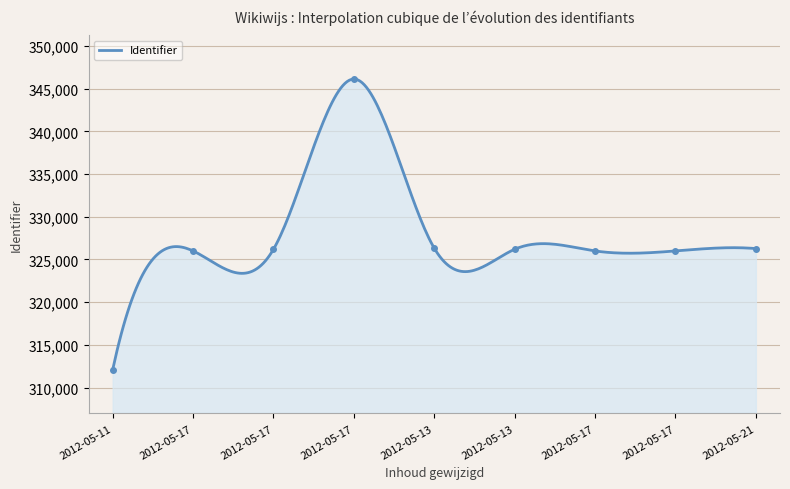

Reading right to left, transcribe all the data shown in this chart.

326269	325994	325995	326189	326314	346121	326188	325996	312068